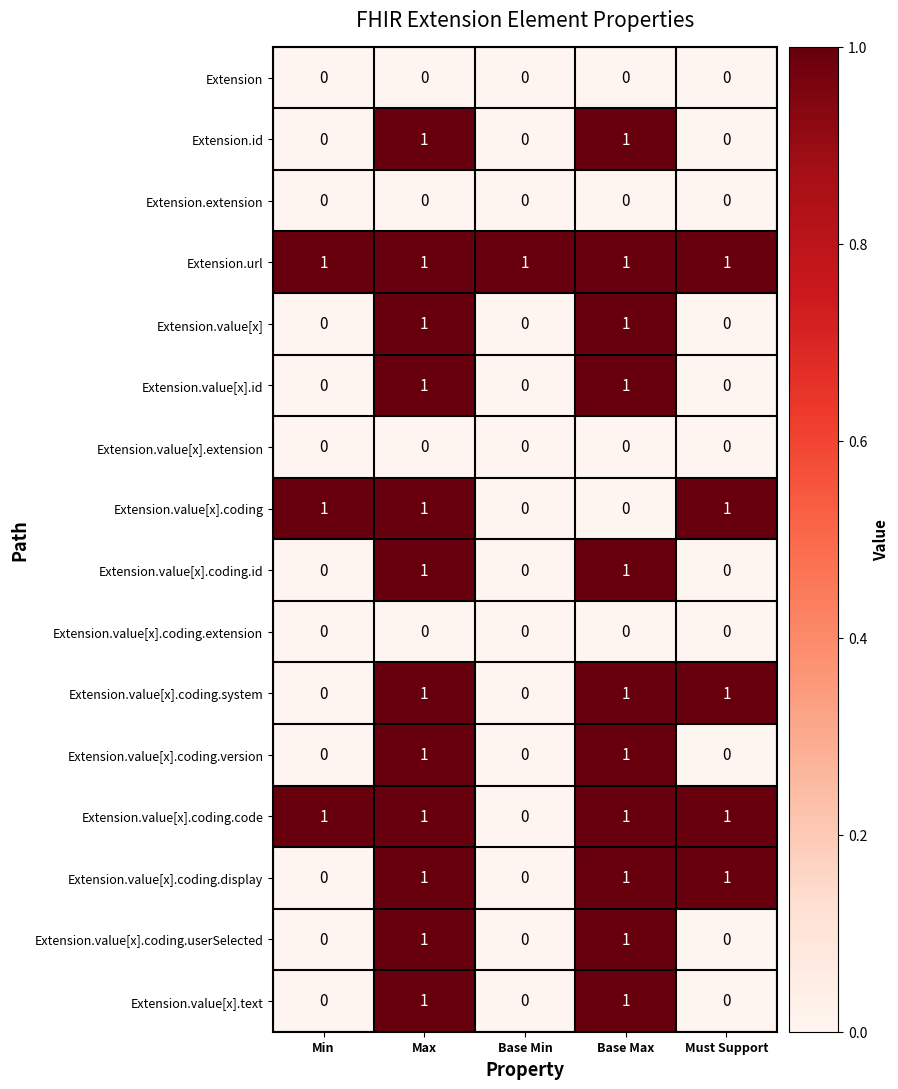

True or false: Extension.id has a value of 0 at Min.

True